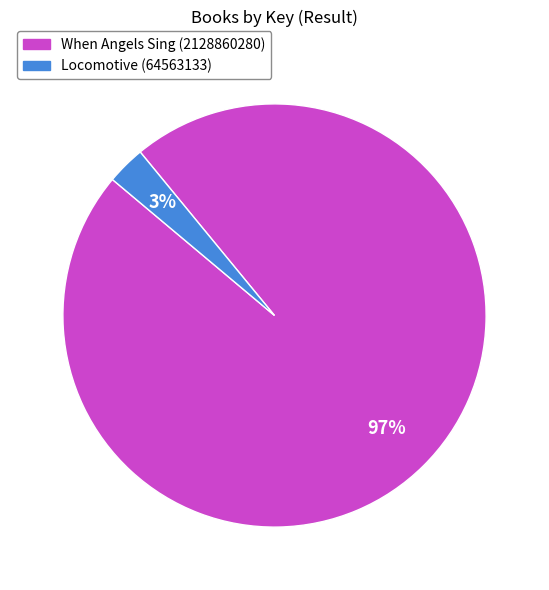

To the nearest percent, what is the difference between the Locomotive (64563133) and When Angels Sing (2128860280) slice percentages?

94%